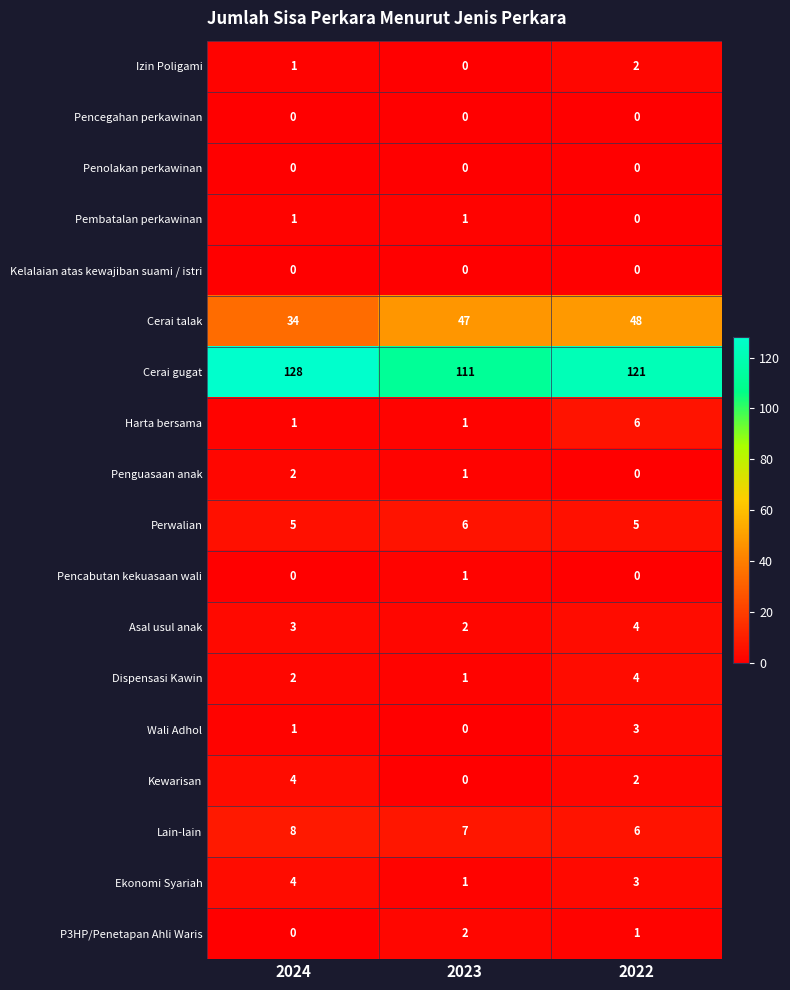

Which series changed the most between 2023 and 2022?

Cerai gugat